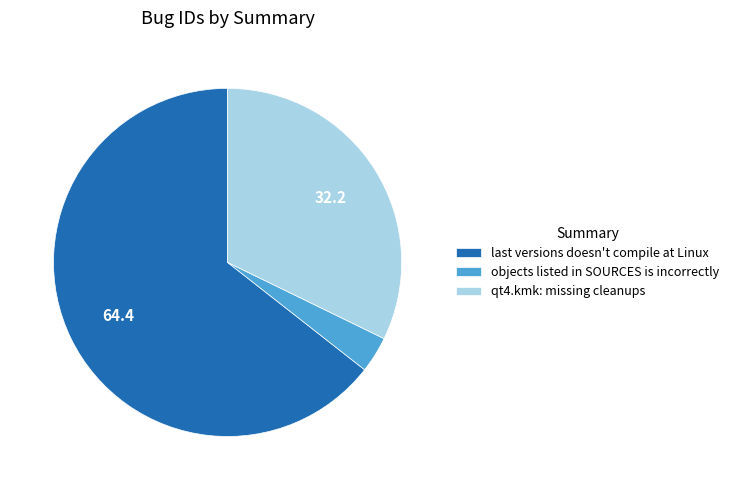

Rank the categories by value from highest to lowest.

last versions doesn't compile at Linux, qt4.kmk: missing cleanups, objects listed in SOURCES is incorrectly